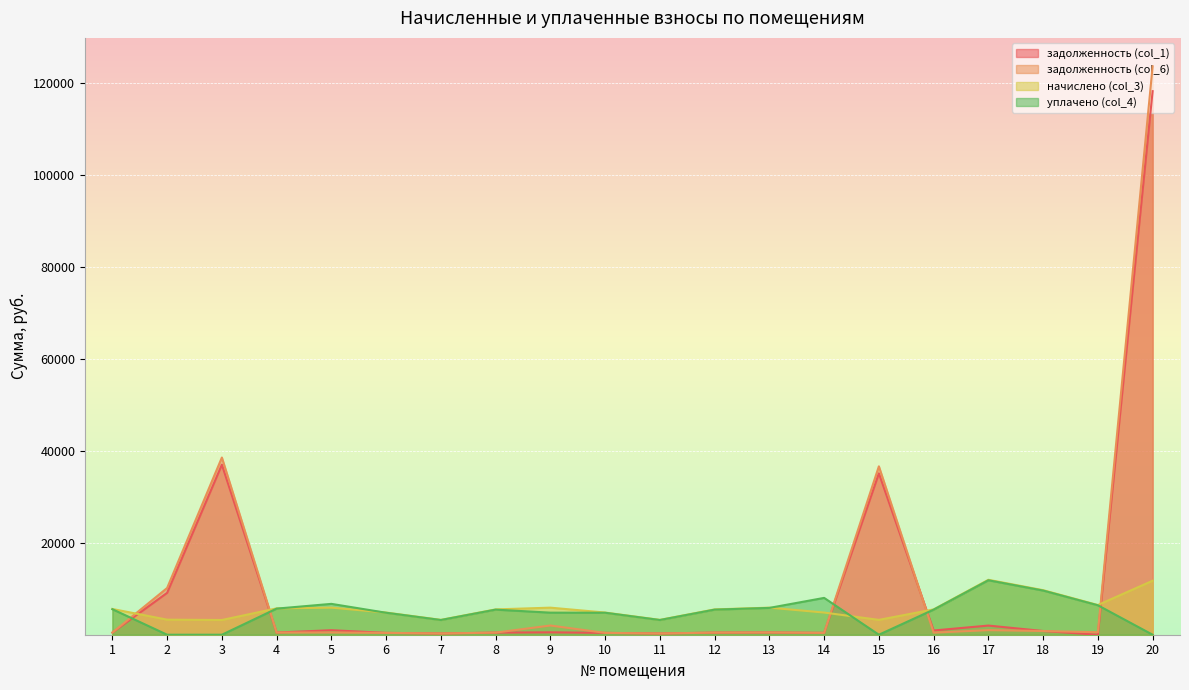

How many lines are shown in the chart?

4